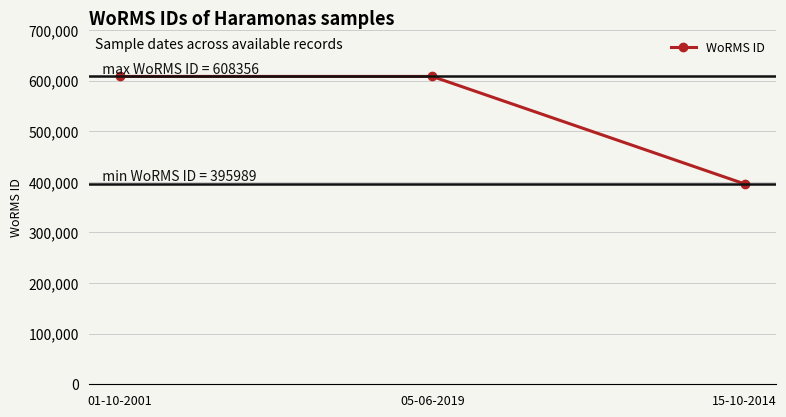

Count the values in the range 395989 to 608356.

3